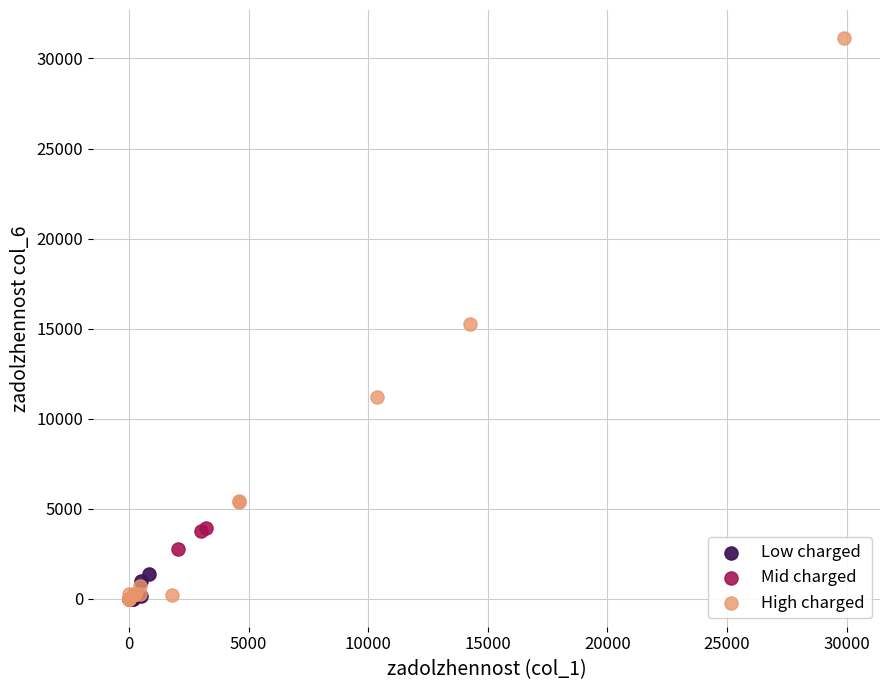

Which series reaches the maximum Y coordinate?

High charged